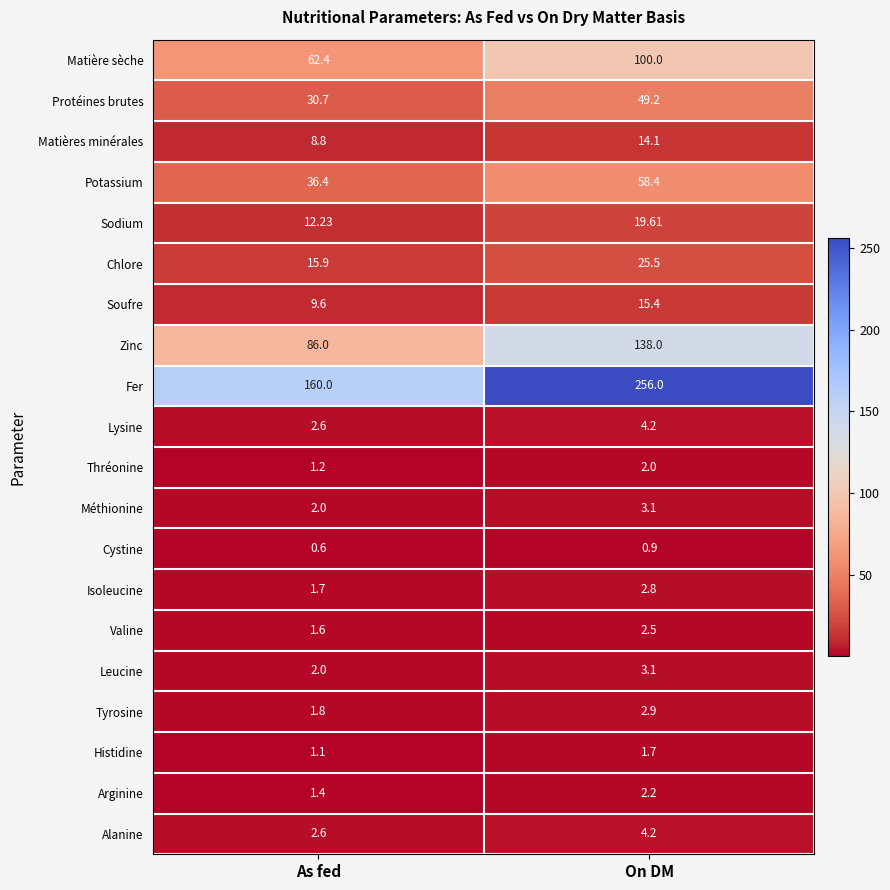

Which category has the highest value across all series?

On DM